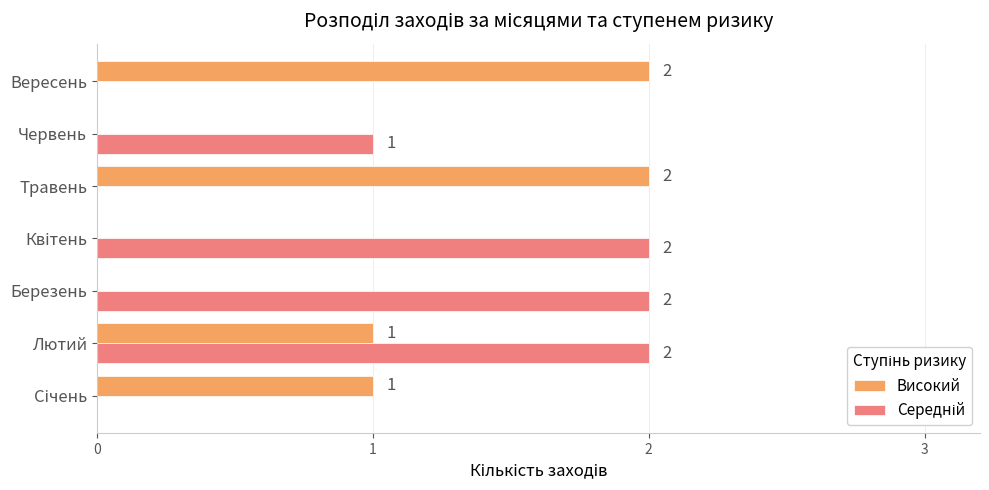

What is the total value across all series at Лютий?

3